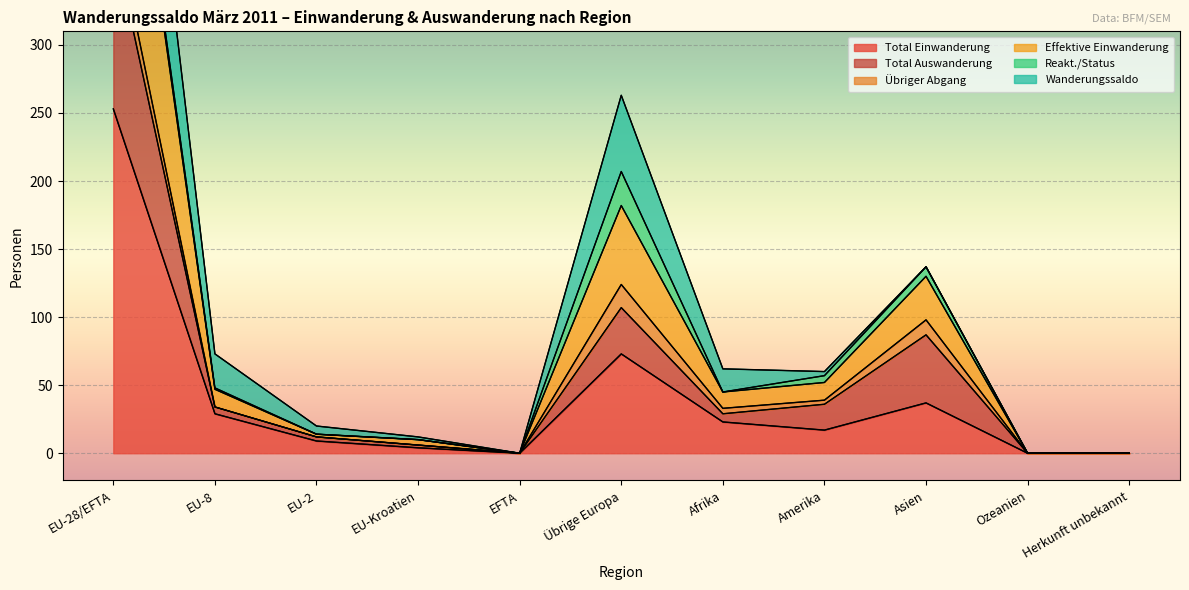

Where is Total Einwanderung nearest to the value 126?

Übrige Europa